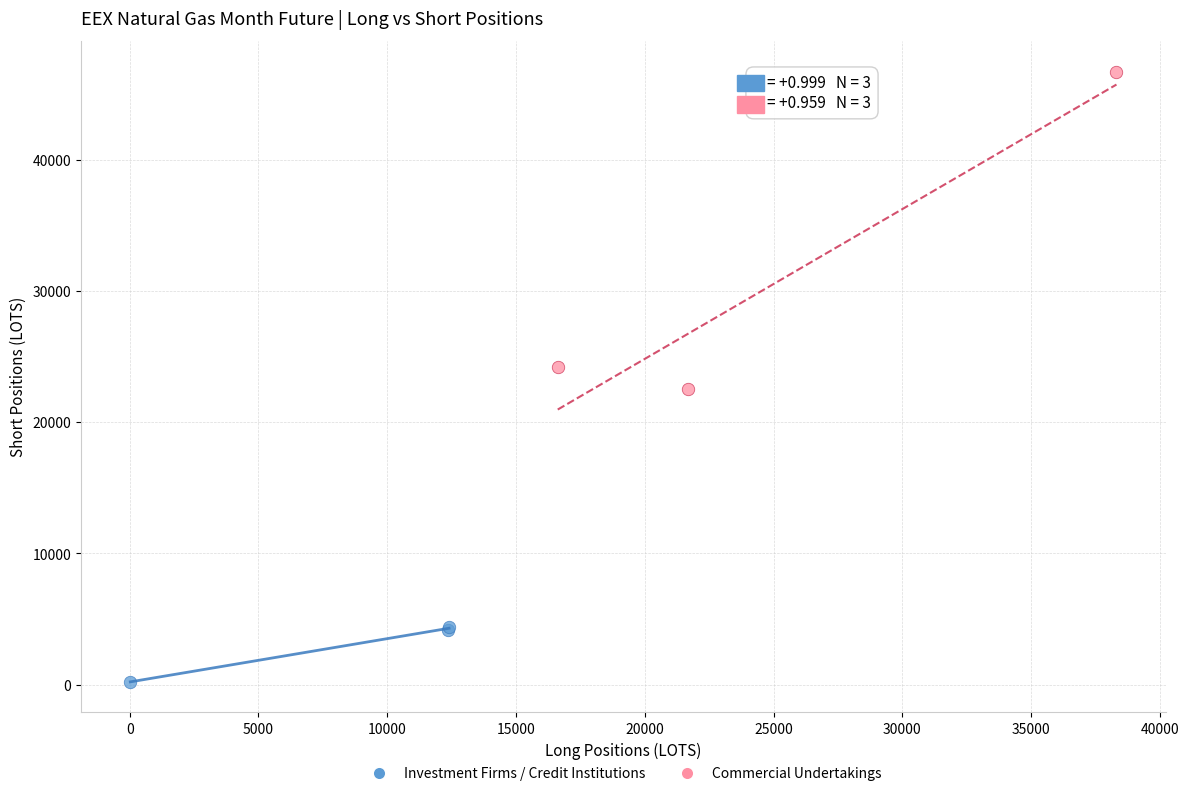

What are all the series names shown in the legend?

Investment Firms / Credit Institutions, Commercial Undertakings